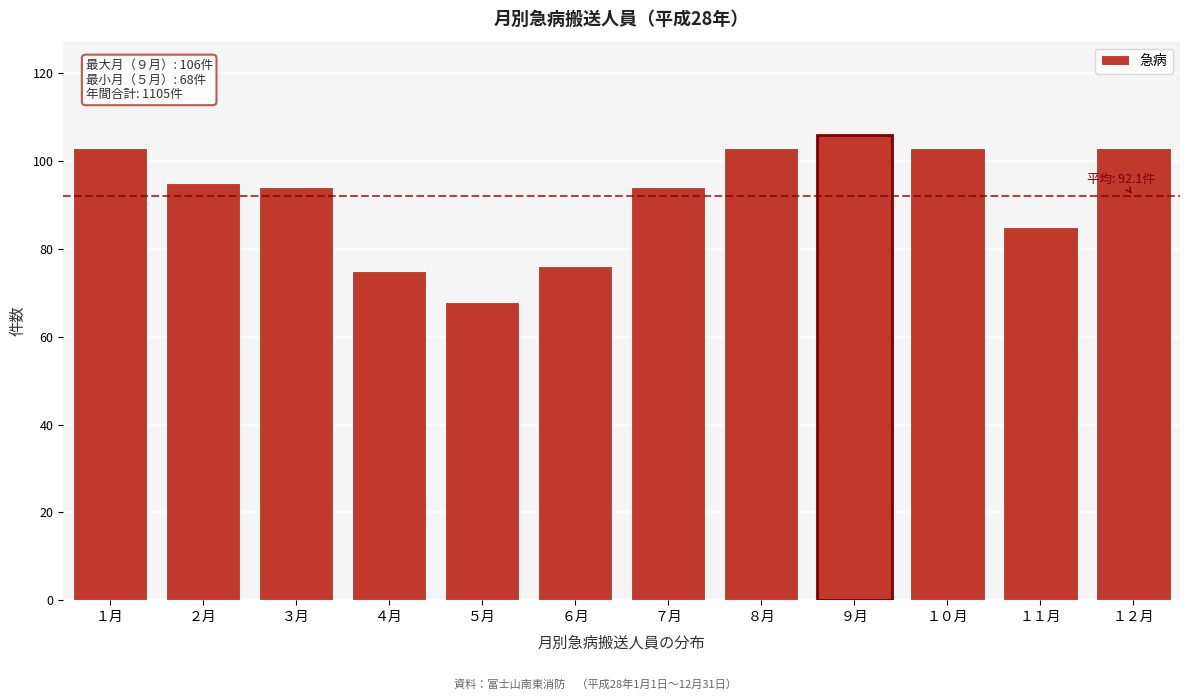

Reading left to right, list all the values displayed in this chart.

103	95	94	75	68	76	94	103	106	103	85	103